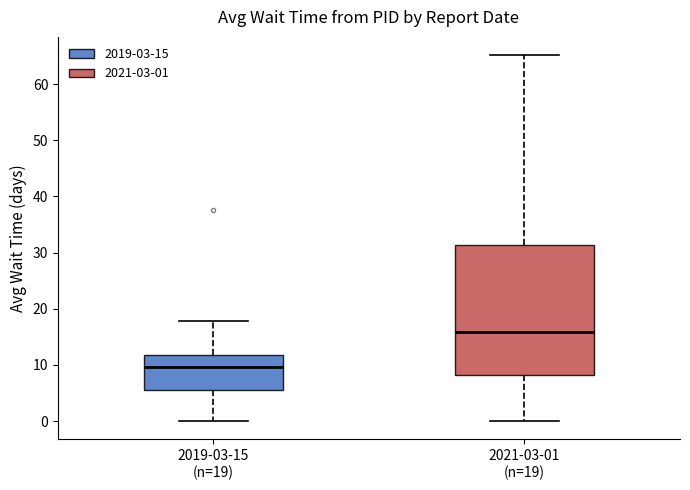

Which box has the highest median line?

2021-03-01 (n=19)